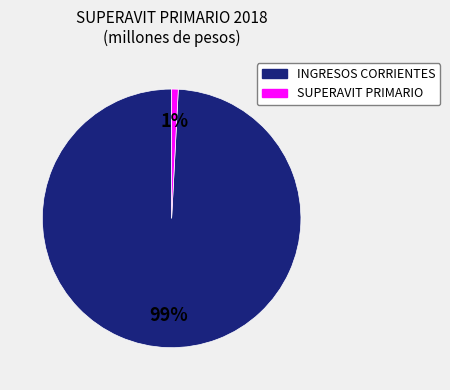

Do INGRESOS CORRIENTES and SUPERAVIT PRIMARIO together represent more than half of the pie?

Yes